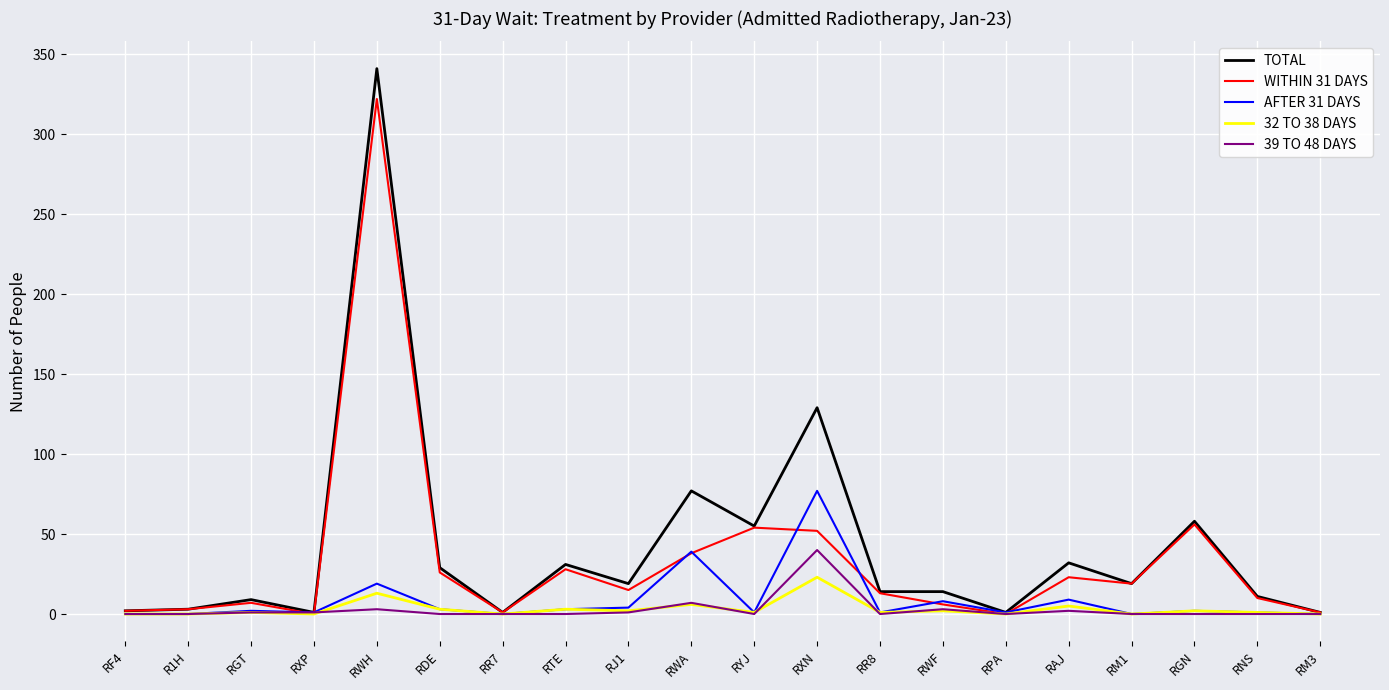

What is the spread (max minus min) of values at RTE?

31